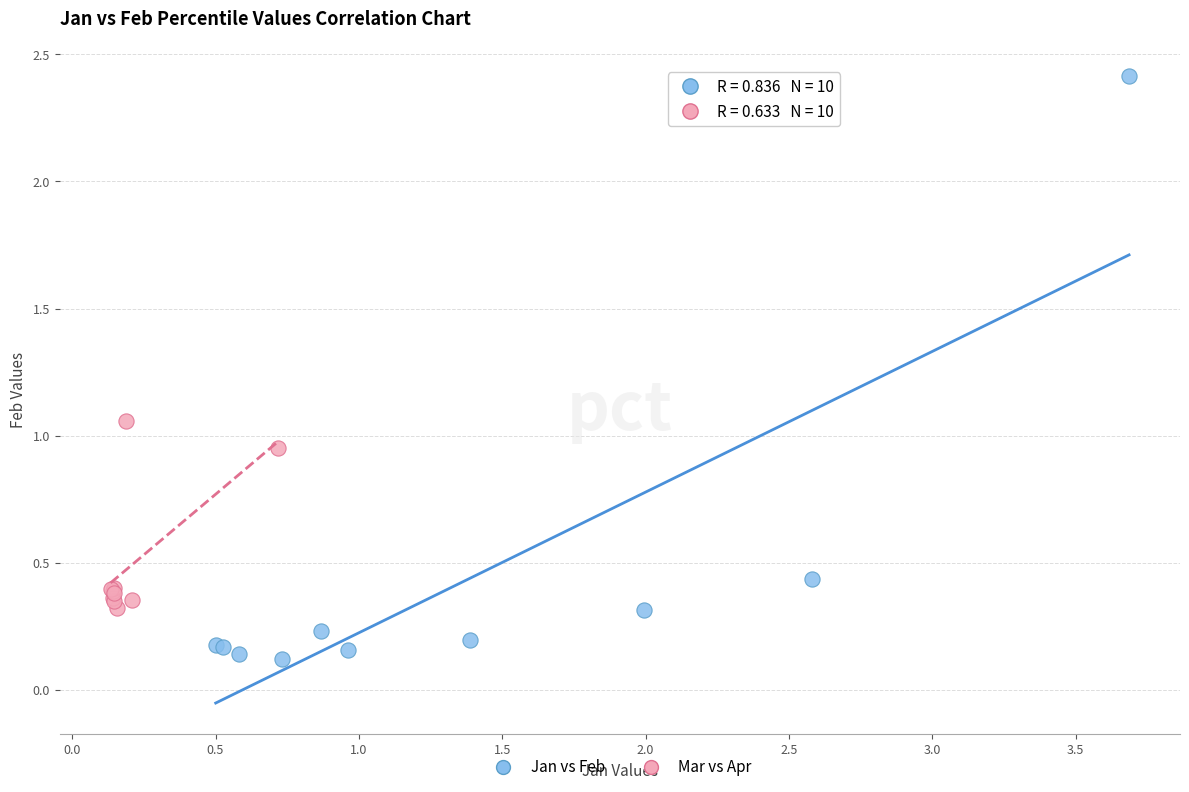

What are all the series names shown in the legend?

Jan vs Feb, Mar vs Apr